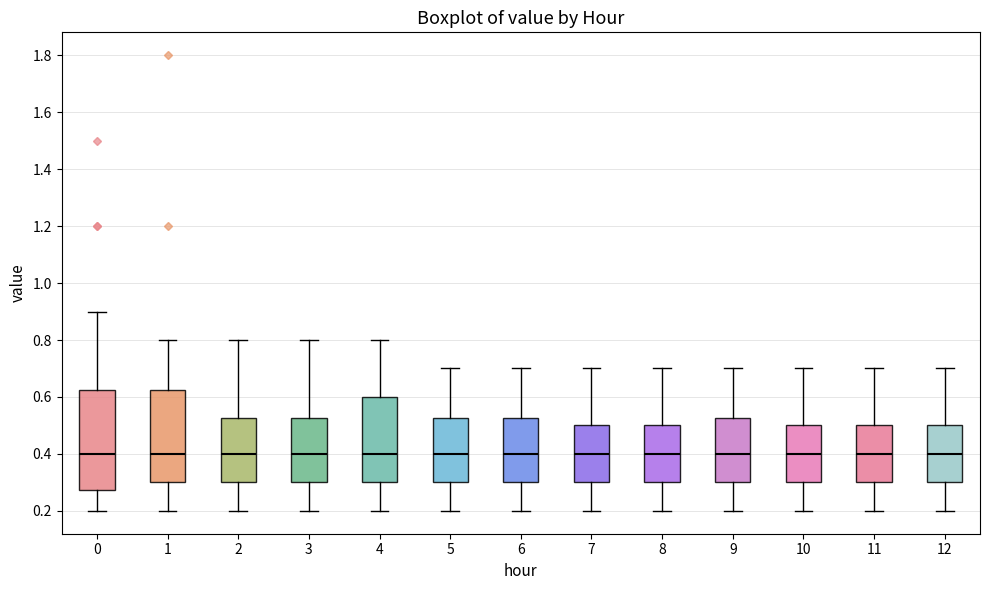

Where does the upper whisker of the box at x = 9 end on the y-axis? The values are not printed on the chart, so give them approximately, as read against the axis.

0.70